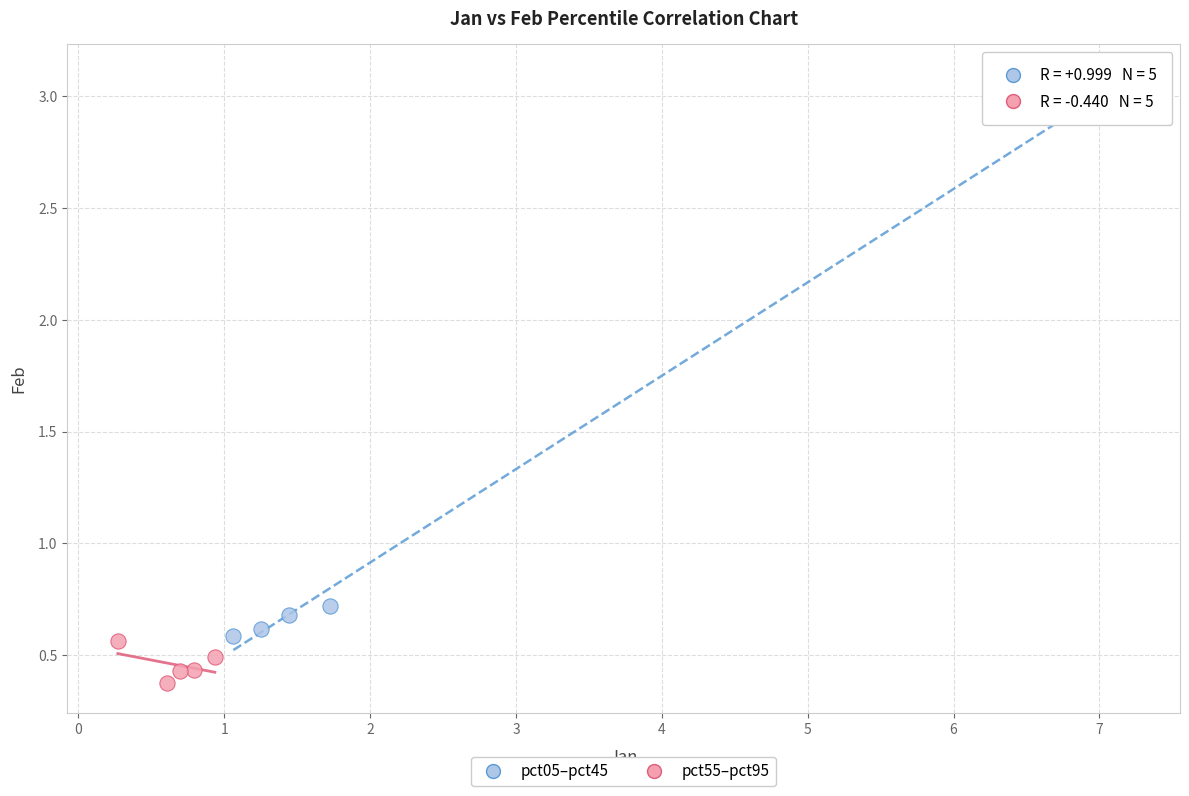

Which series reaches the minimum Y coordinate?

pct55–pct95